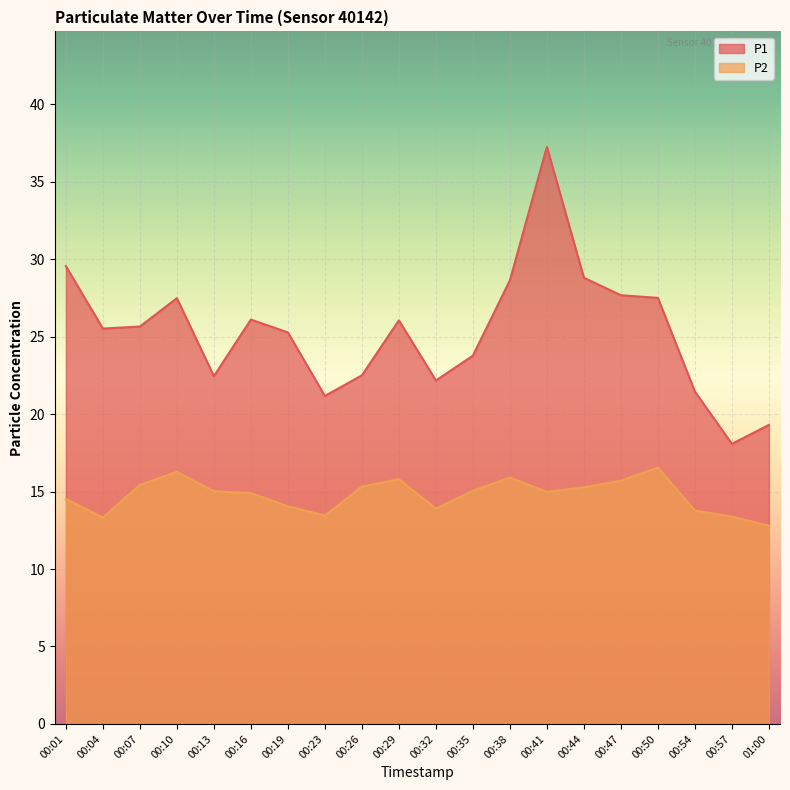

What value does the P1 series have at 00:23?

21.2